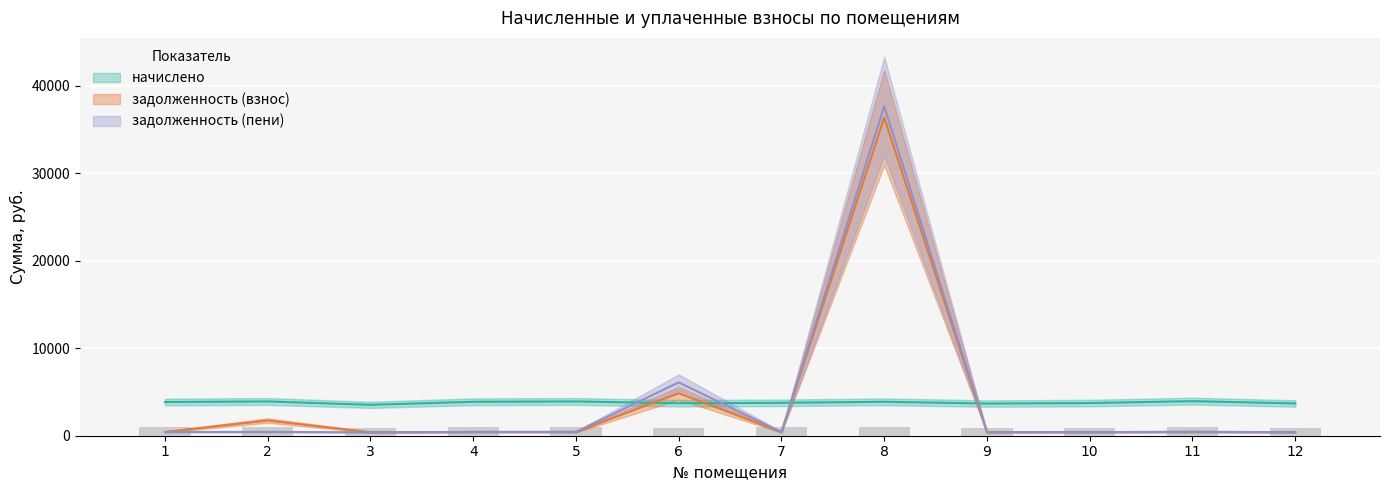

List the series in order of their overall mean, highest first.

задолженность (пени), задолженность (взнос), начислено